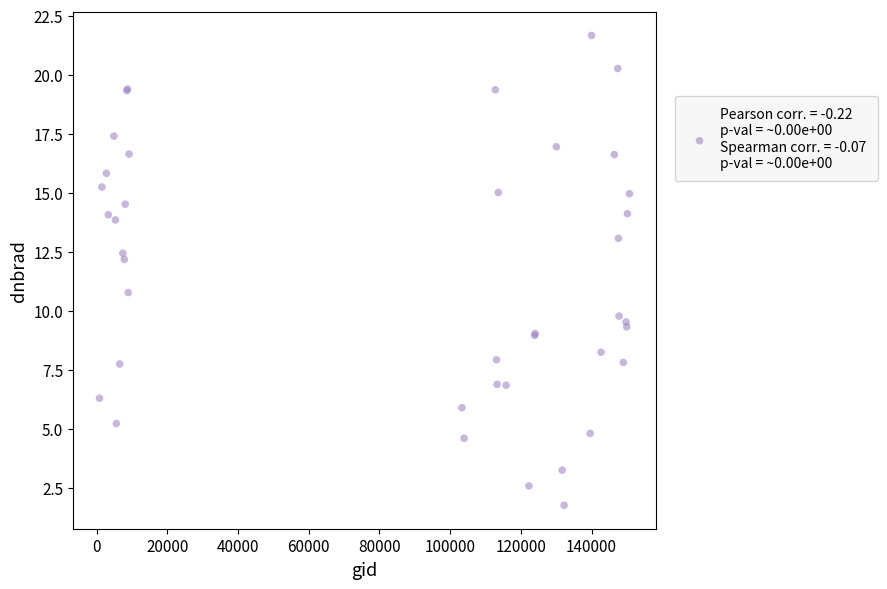

What Y value in the scatter plot is closest to 11?

10.8